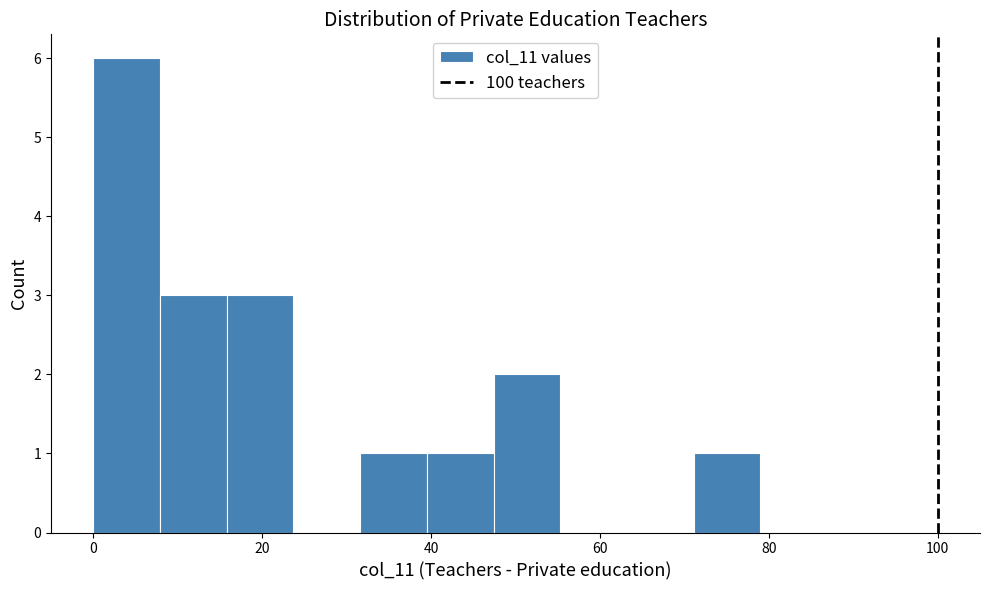

Read against the x-axis, roughly where is the centre of the tallest bar?

4